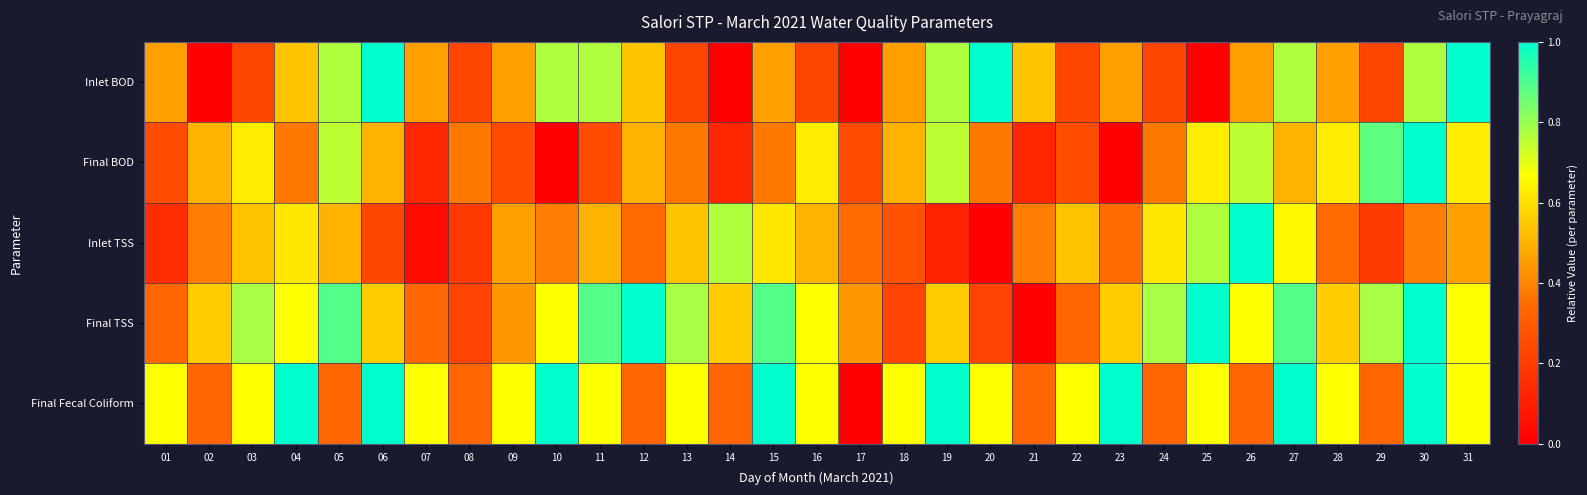

Reading left to right, what are all the values shown in this chart?

Inlet BOD: 01=0.5	02=0.0	03=0.2	04=0.5	05=0.8	06=1.0	07=0.5	08=0.2	09=0.5	10=0.8	11=0.8	12=0.5	13=0.2	14=0.0	15=0.5	16=0.2	17=0.0	18=0.5	19=0.8	20=1.0	21=0.5	22=0.2	23=0.5	24=0.2	25=0.0	26=0.5	27=0.8	28=0.5	29=0.2	30=0.8	31=1.0
Final BOD: 01=0.2	02=0.5	03=0.6	04=0.4	05=0.8	06=0.5	07=0.1	08=0.4	09=0.2	10=0.0	11=0.2	12=0.5	13=0.4	14=0.1	15=0.4	16=0.6	17=0.2	18=0.5	19=0.8	20=0.4	21=0.1	22=0.2	23=0.0	24=0.4	25=0.6	26=0.8	27=0.5	28=0.6	29=0.9	30=1.0	31=0.6
Inlet TSS: 01=0.2	02=0.4	03=0.5	04=0.6	05=0.5	06=0.2	07=0.0	08=0.2	09=0.5	10=0.4	11=0.5	12=0.3	13=0.5	14=0.8	15=0.6	16=0.5	17=0.3	18=0.3	19=0.1	20=0.0	21=0.4	22=0.5	23=0.3	24=0.6	25=0.8	26=1.0	27=0.7	28=0.3	29=0.2	30=0.4	31=0.5
Final TSS: 01=0.3	02=0.6	03=0.8	04=0.7	05=0.9	06=0.6	07=0.3	08=0.2	09=0.4	10=0.7	11=0.9	12=1.0	13=0.8	14=0.6	15=0.9	16=0.7	17=0.4	18=0.2	19=0.6	20=0.2	21=0.0	22=0.3	23=0.6	24=0.8	25=1.0	26=0.7	27=0.9	28=0.6	29=0.8	30=1.0	31=0.7
Final Fecal Coliform: 01=0.7	02=0.3	03=0.7	04=1.0	05=0.3	06=1.0	07=0.7	08=0.3	09=0.7	10=1.0	11=0.7	12=0.3	13=0.7	14=0.3	15=1.0	16=0.7	17=0.0	18=0.7	19=1.0	20=0.7	21=0.3	22=0.7	23=1.0	24=0.3	25=0.7	26=0.3	27=1.0	28=0.7	29=0.3	30=1.0	31=0.7